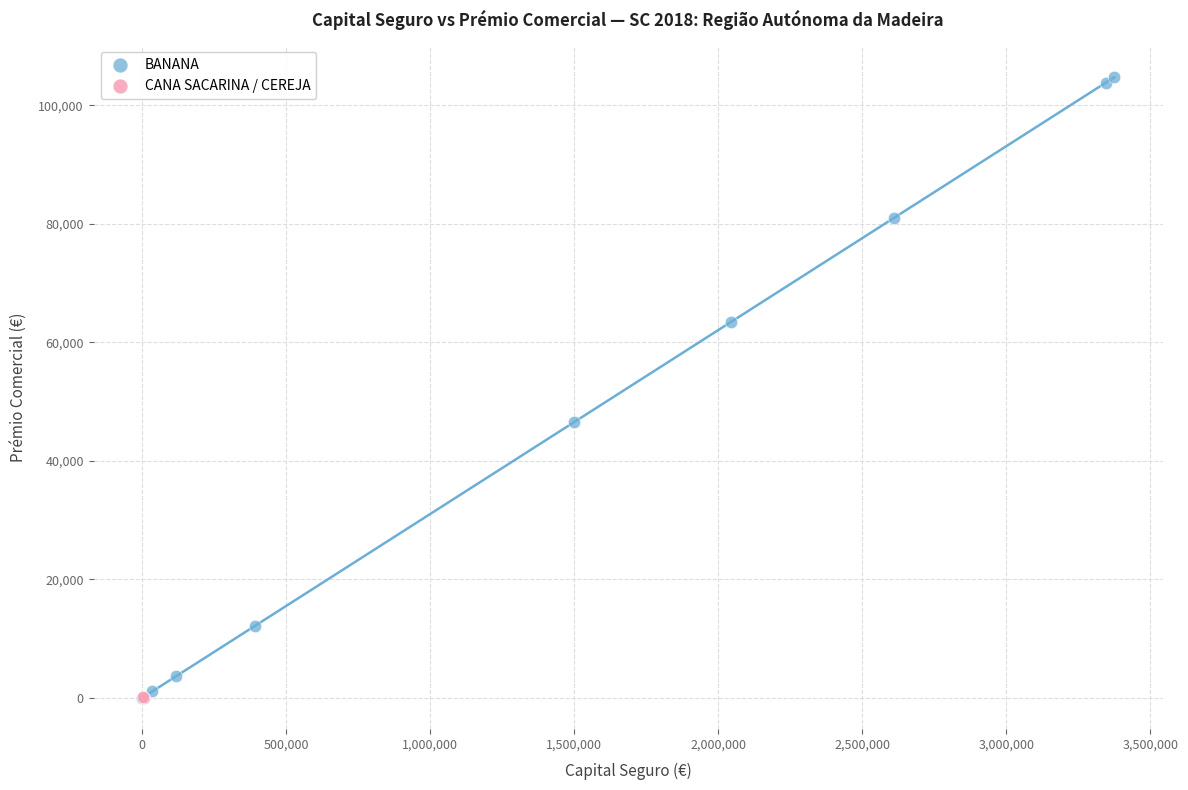

What are all the series names shown in the legend?

BANANA, CANA SACARINA / CEREJA